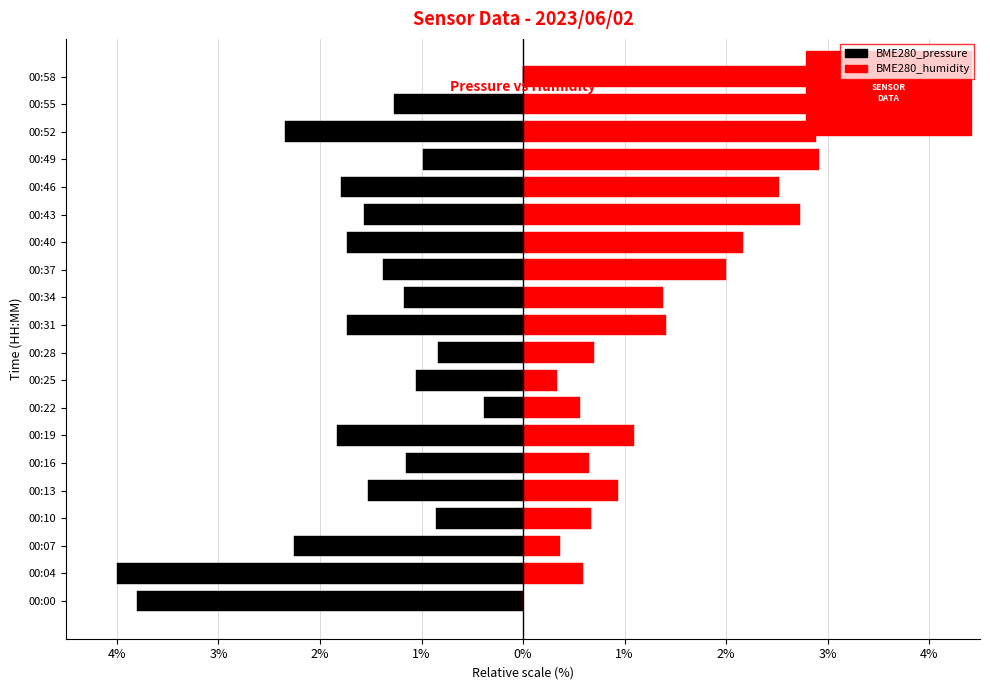

Read the BME280_pressure value at 00:46.

-1.8